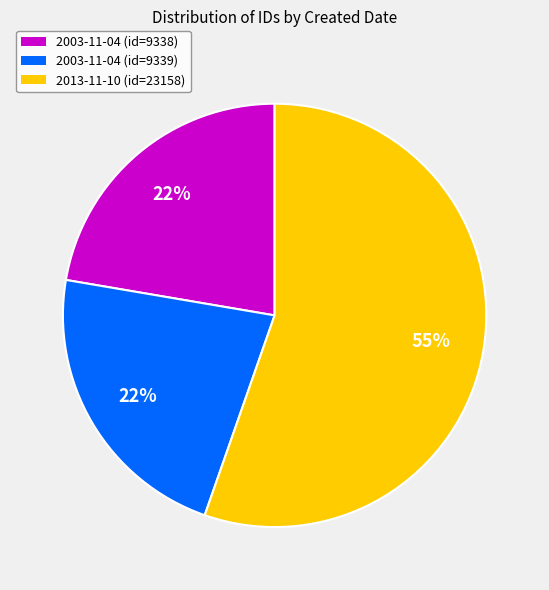

How many segments does this pie chart have?

3